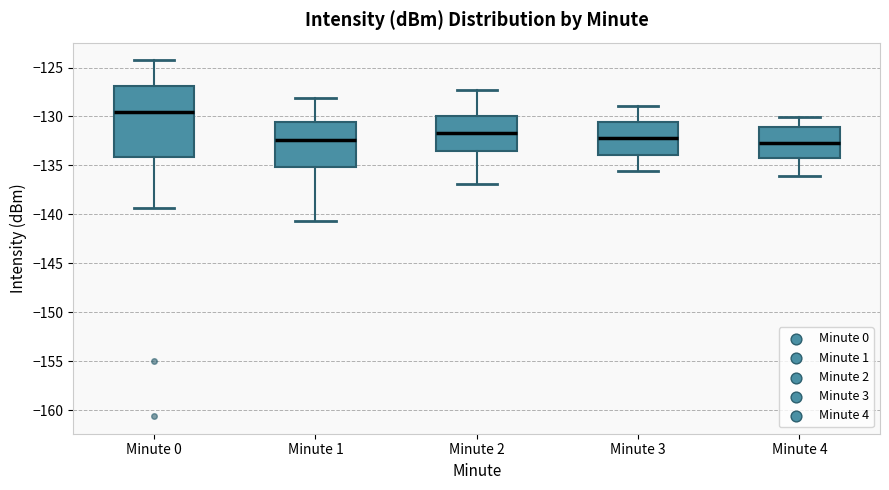

Comparing the boxes themselves (not the whiskers), which one is the tallest?

Minute 0